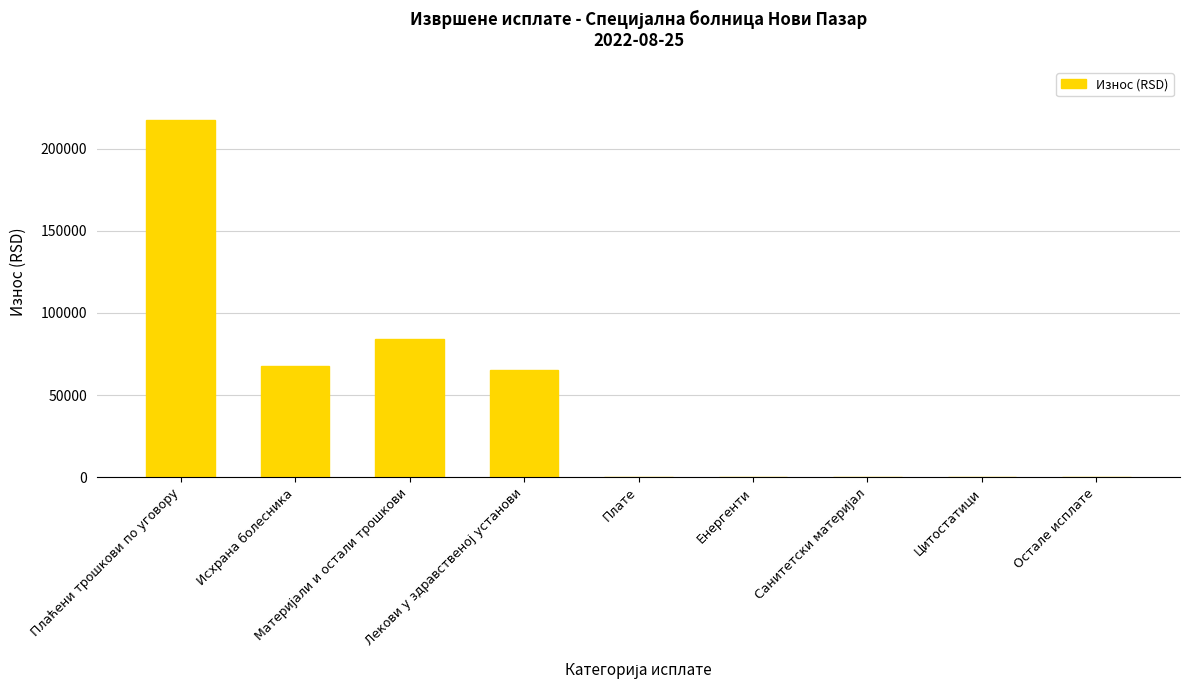

What is the maximum value shown in the chart?

217333.1